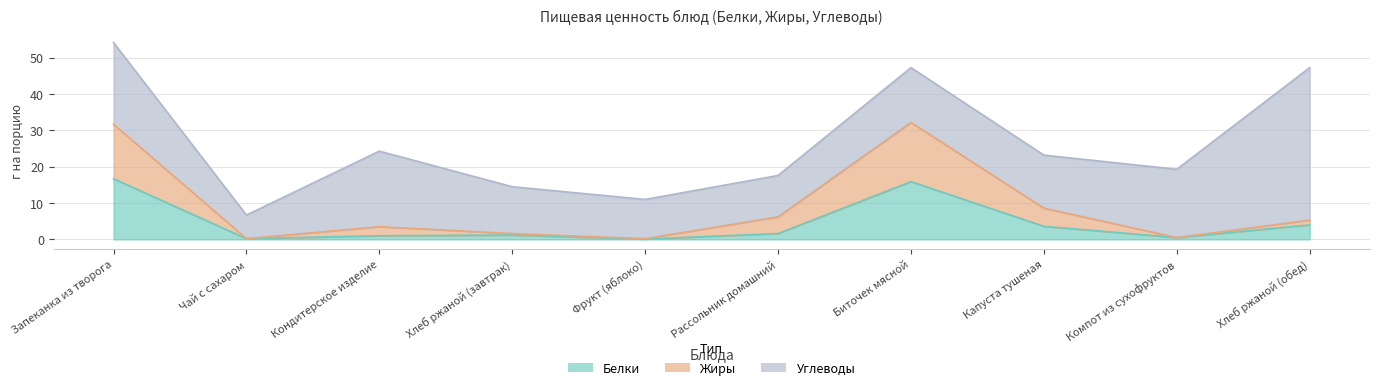

What is the value of the Белки point at the 7th from the left?

15.9